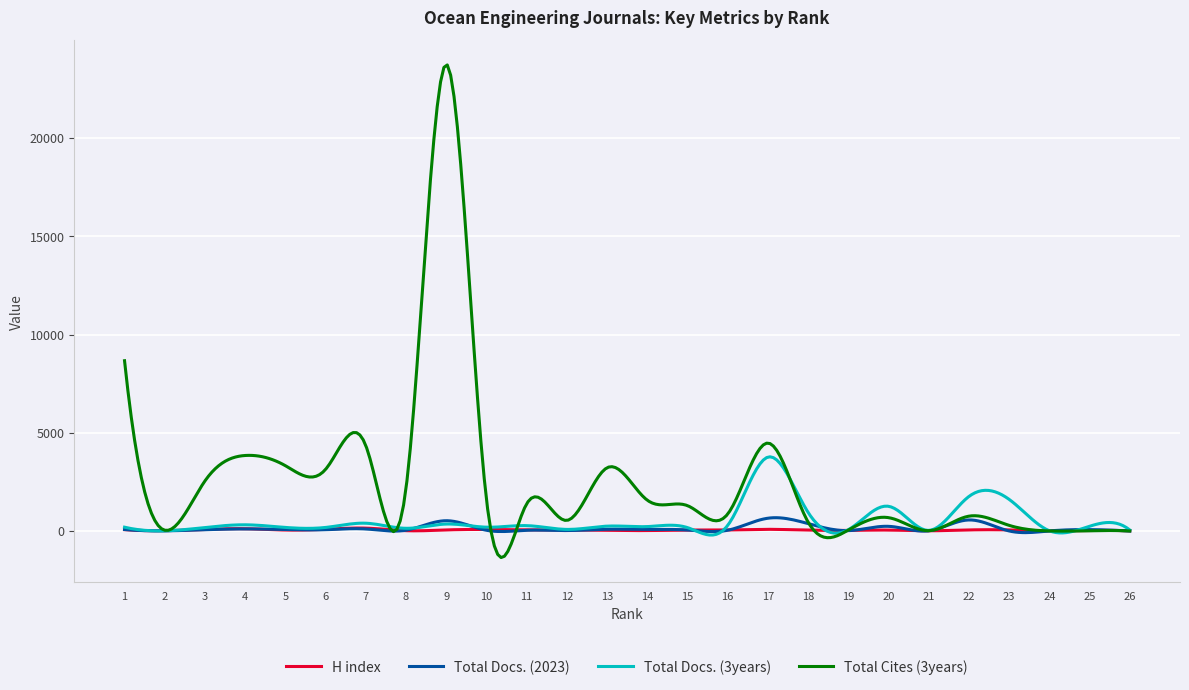

What is the maximum value shown in the chart?

23726.0